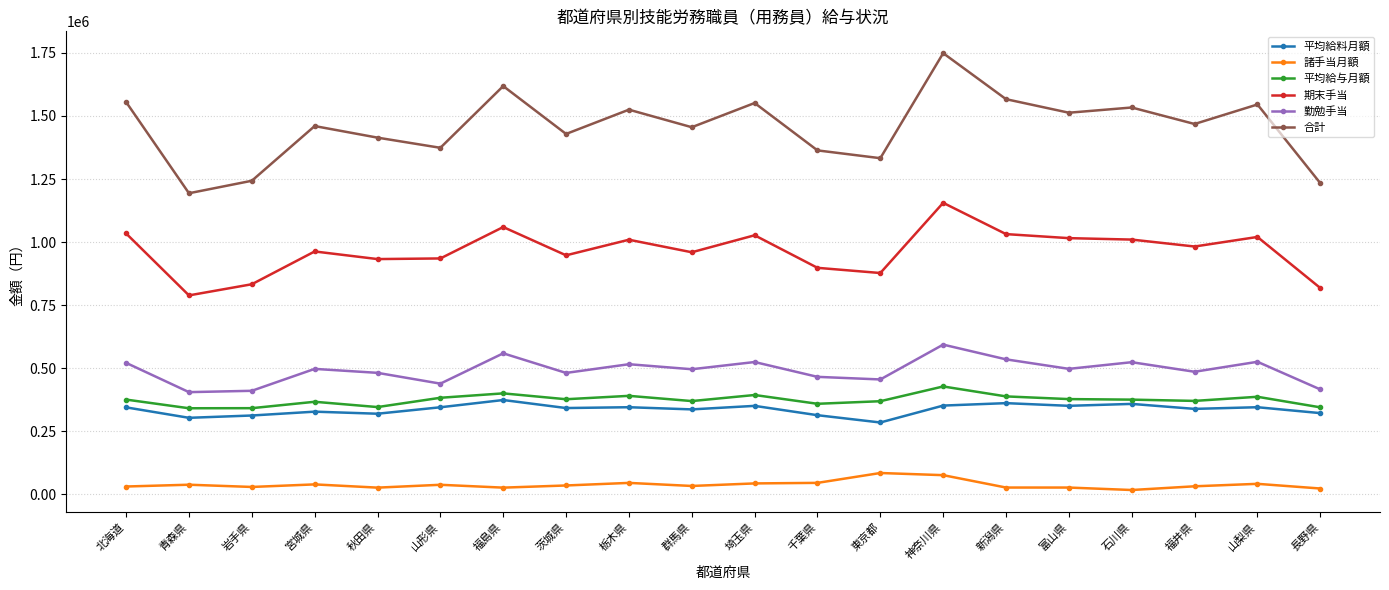

Where is the first local maximum for 勤勉手当?

宮城県